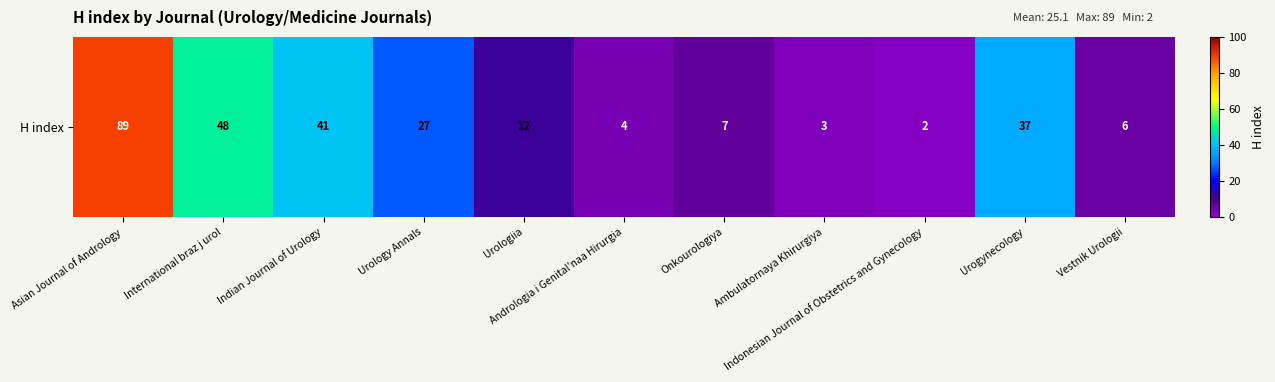

What is the difference between the second highest and minimum values?

46